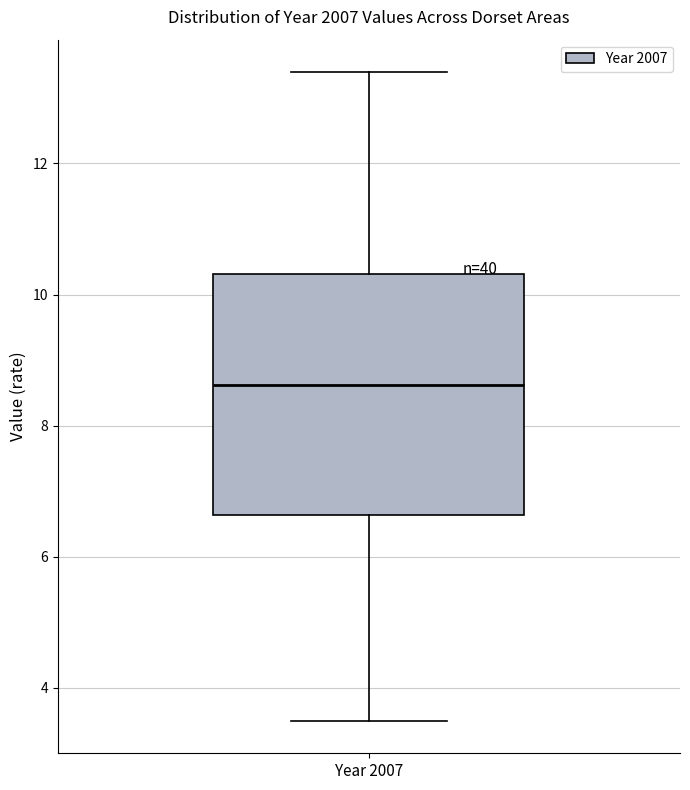

Transcribe this box plot: give where the median line is, the range the box spans, and where the two whiskers end, as read against the y-axis. The values are not printed on the chart, so give them approximately, as read against the axis.

median 8.6, box 6.6 to 10.4, whiskers 3.4 to 13.4